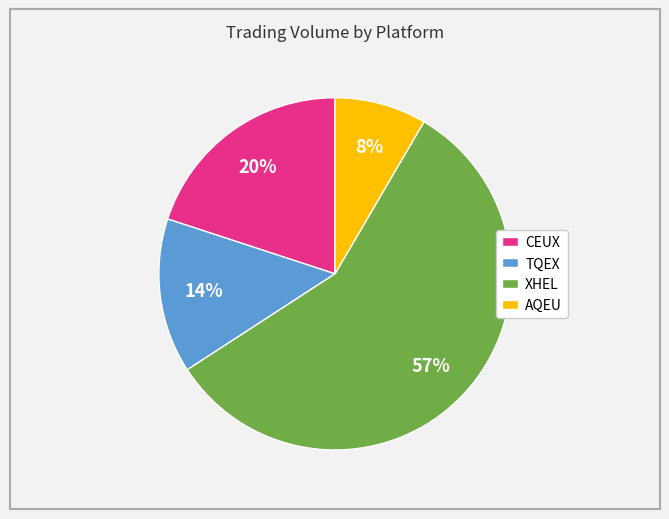

To the nearest percent, what is the difference between the CEUX and XHEL slice percentages?

37%